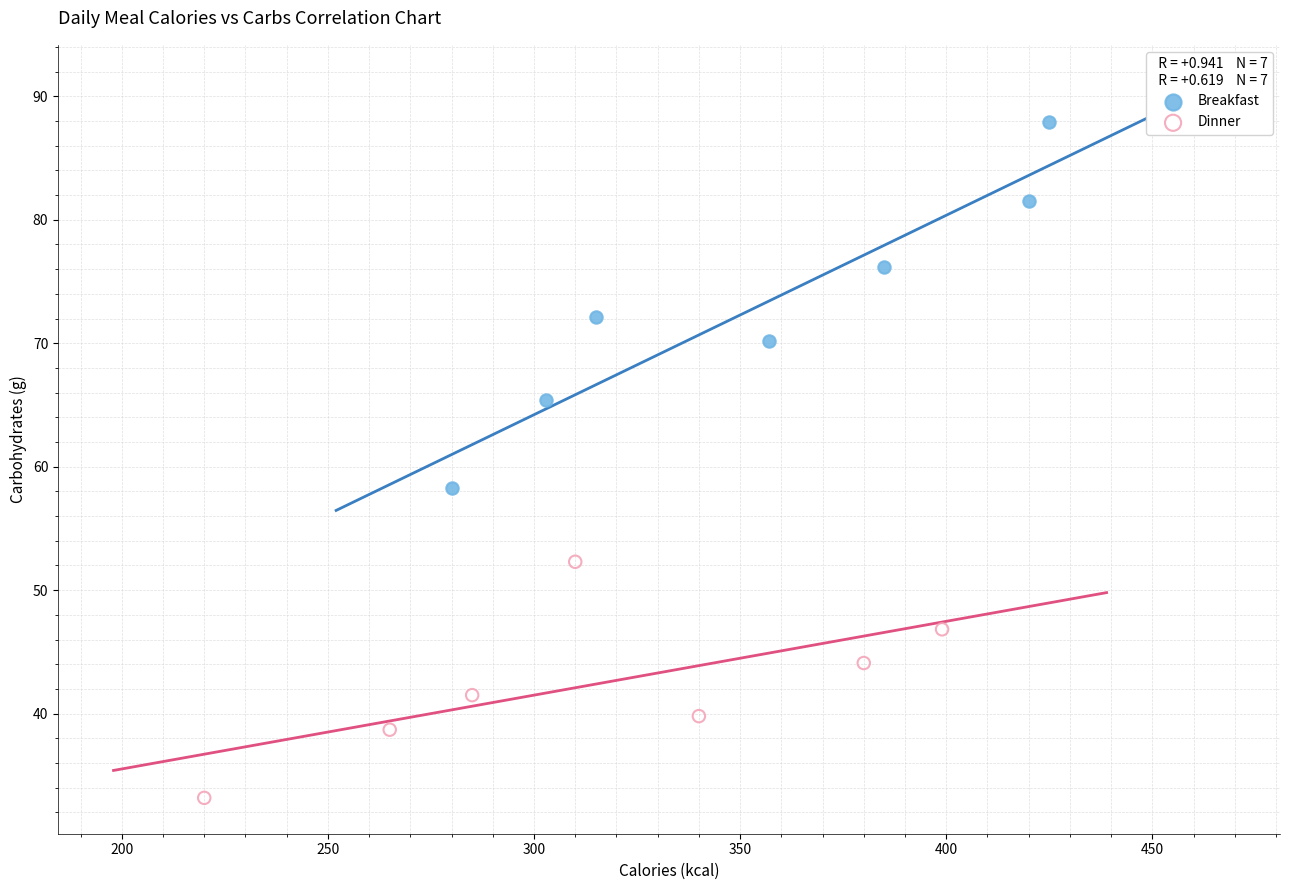

Which series contains the highest Y value?

Breakfast